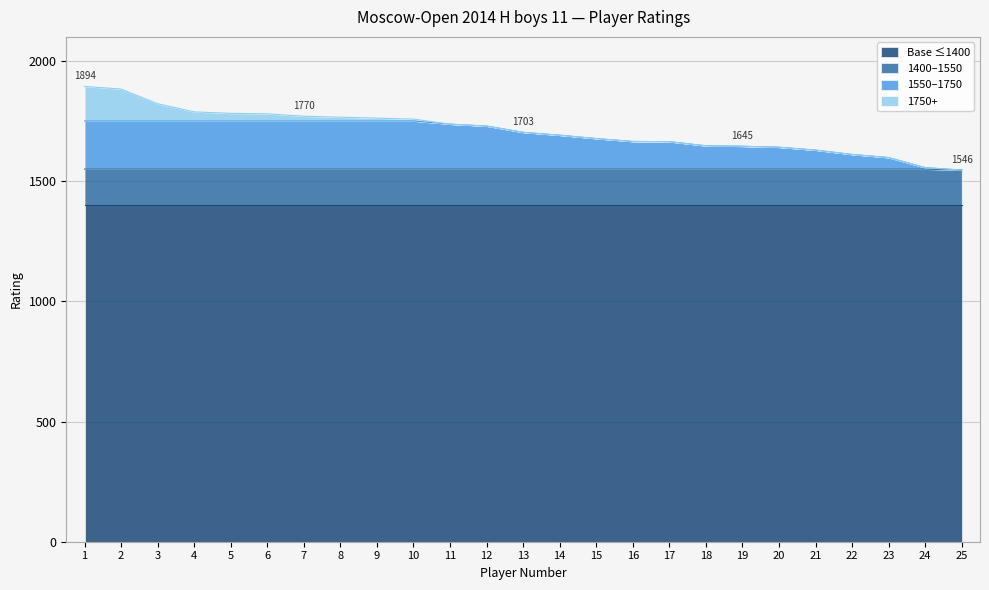

What is the difference between the values at 23 and 2?

285